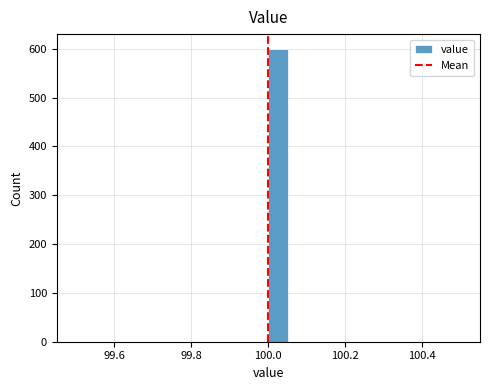

Read against the x-axis, roughly where is the centre of the tallest bar?

100.02